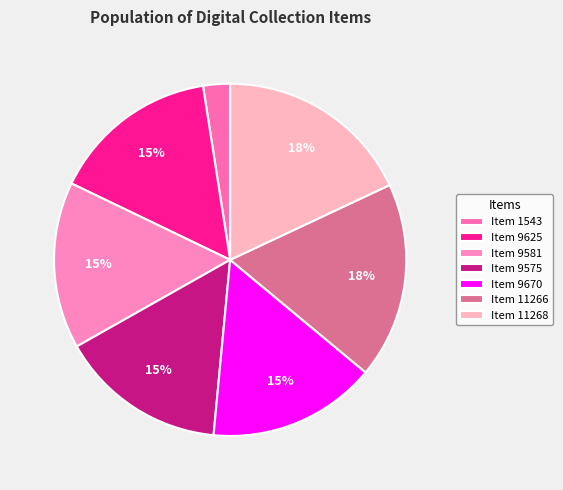

Count the number of slices in the pie.

7